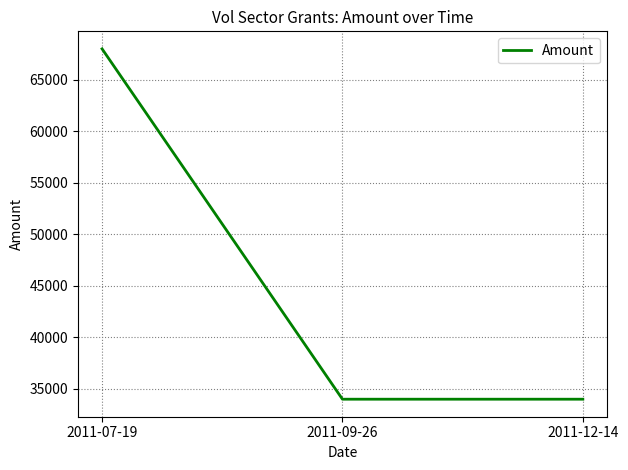

What is the difference between the maximum and minimum values?

34000